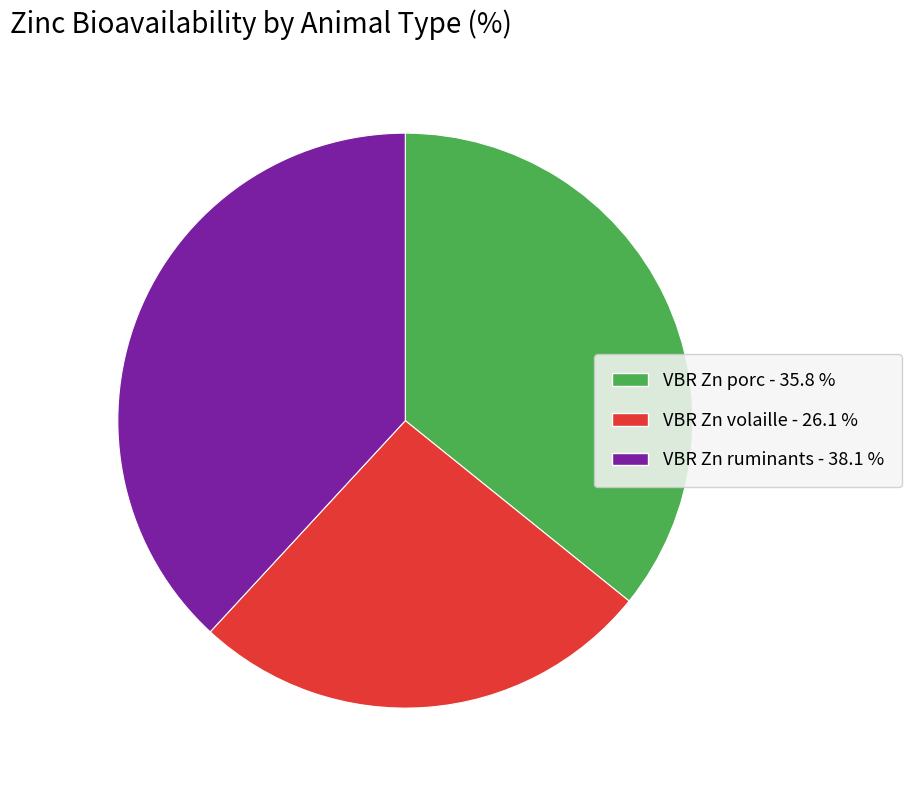

Which has a higher value, VBR Zn porc or VBR Zn volaille?

VBR Zn porc